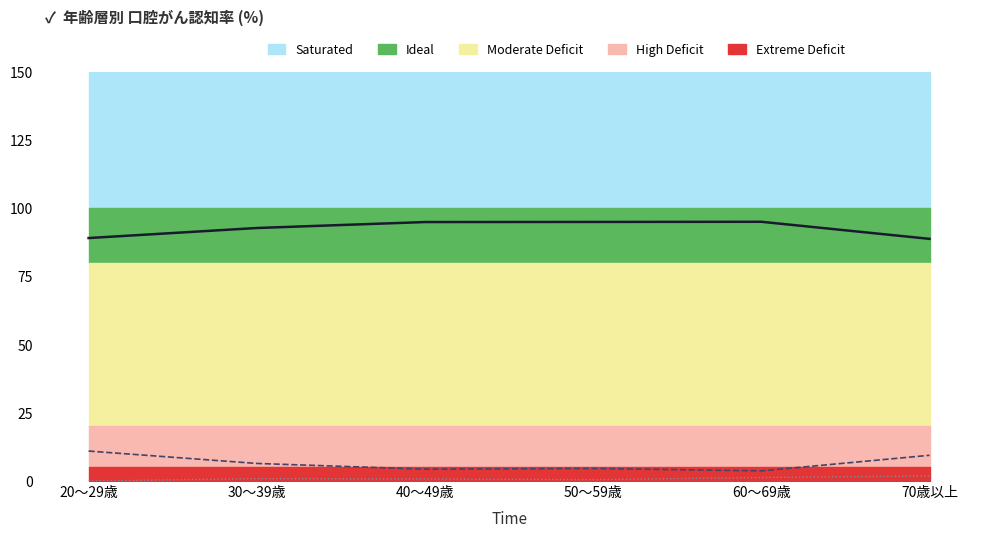

What is the maximum value for 知らない (Unaware %)?

11.0